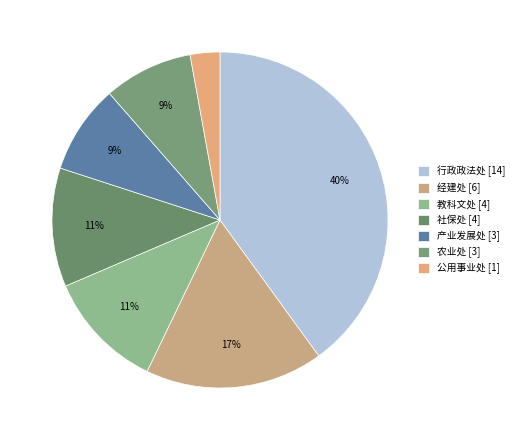

Rank the categories by value from lowest to highest.

公用事业处, 产业发展处, 农业处, 教科文处, 社保处, 经建处, 行政政法处